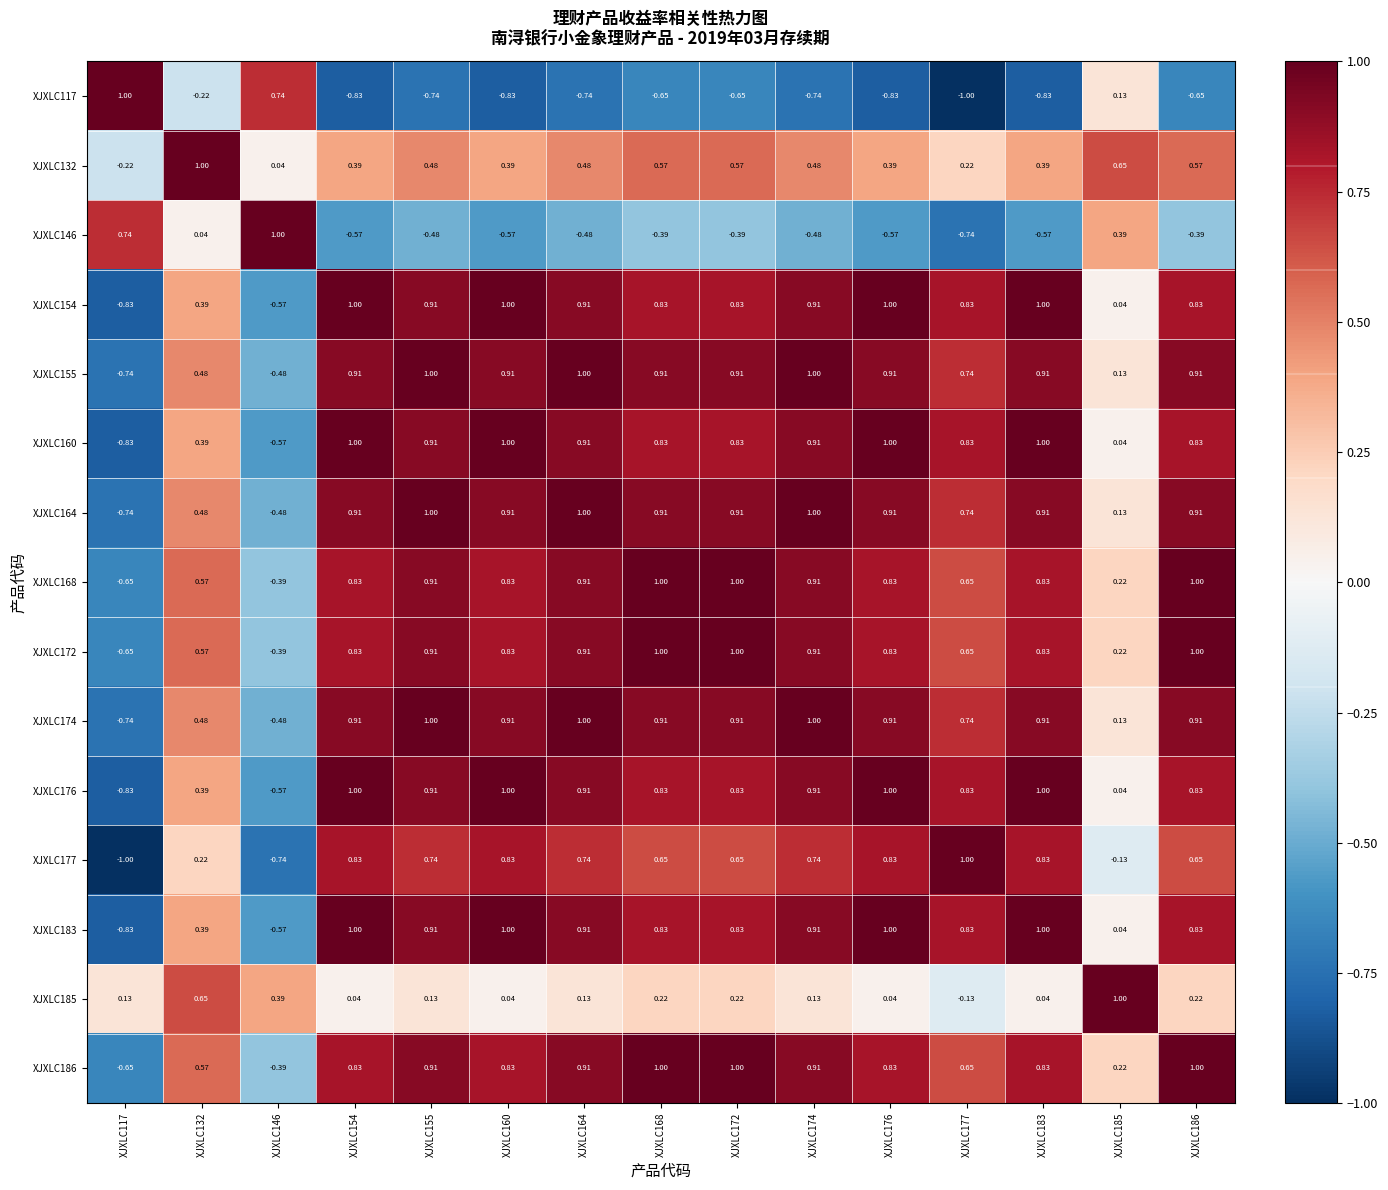

How many values in the XJXLC132 series exceed 0?

14